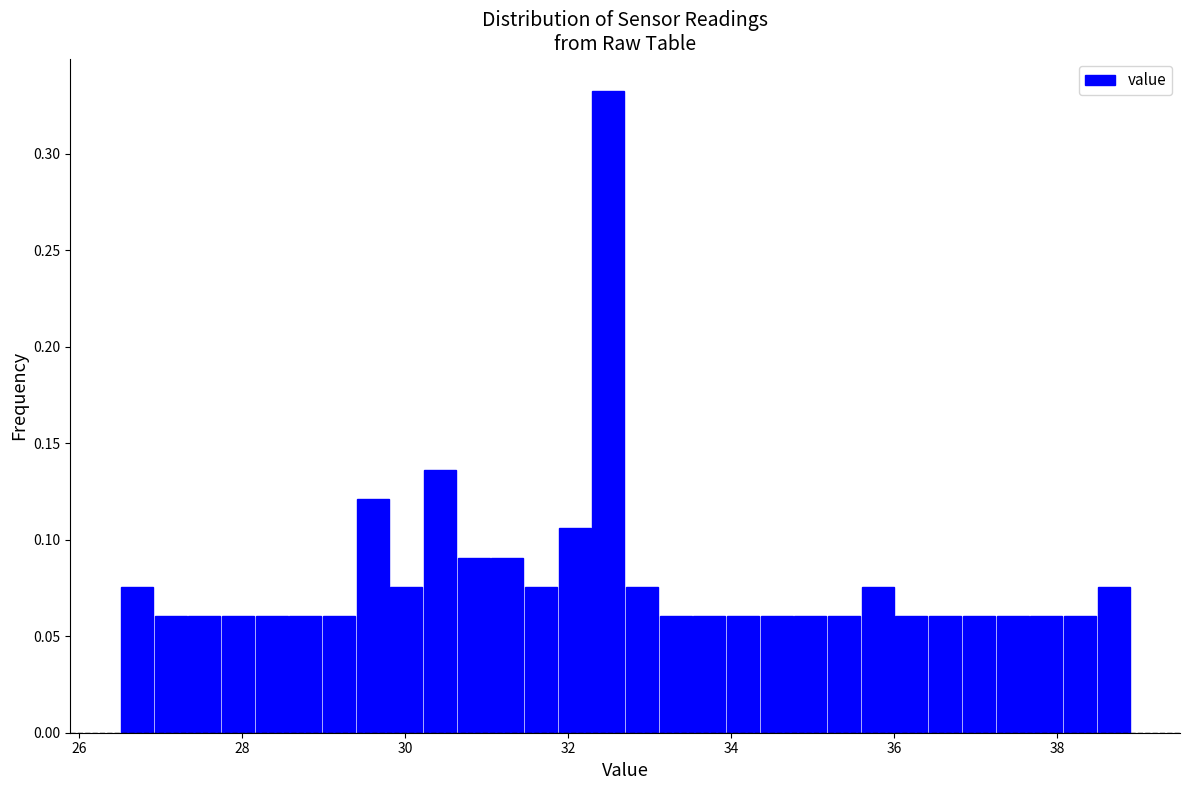

Read against the x-axis, roughly where is the centre of the tallest bar?

32.4